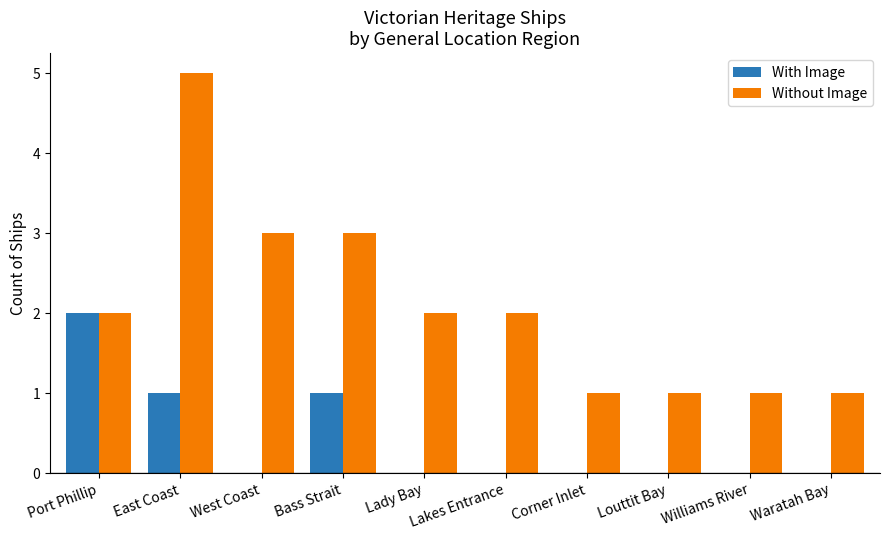

Reading right to left, what are all the values shown in this chart?

With Image: Waratah Bay=0	Williams River=0	Louttit Bay=0	Corner Inlet=0	Lakes Entrance=0	Lady Bay=0	Bass Strait=1	West Coast=0	East Coast=1	Port Phillip=2
Without Image: Waratah Bay=1	Williams River=1	Louttit Bay=1	Corner Inlet=1	Lakes Entrance=2	Lady Bay=2	Bass Strait=3	West Coast=3	East Coast=5	Port Phillip=2